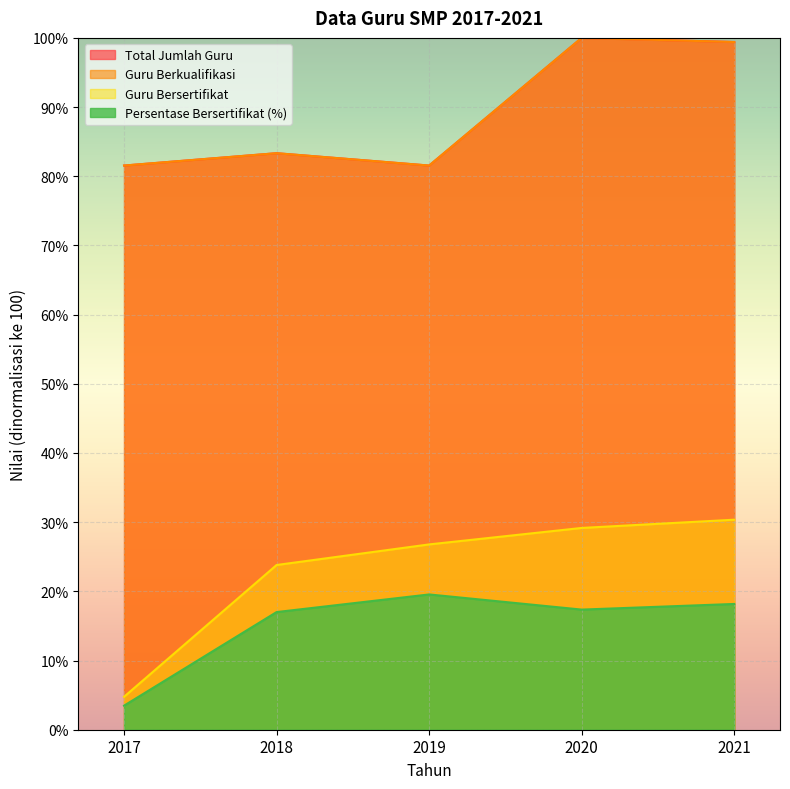

List the labels in order of Persentase Bersertifikat (%) value, smallest first.

2017, 2018, 2020, 2021, 2019